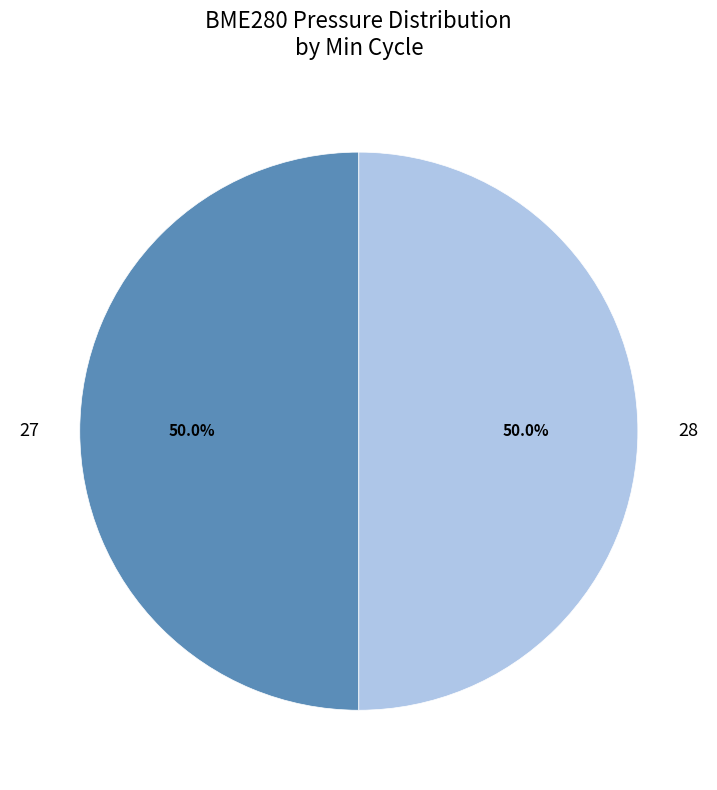

What percentage is the 28 slice, to the nearest percent?

50%